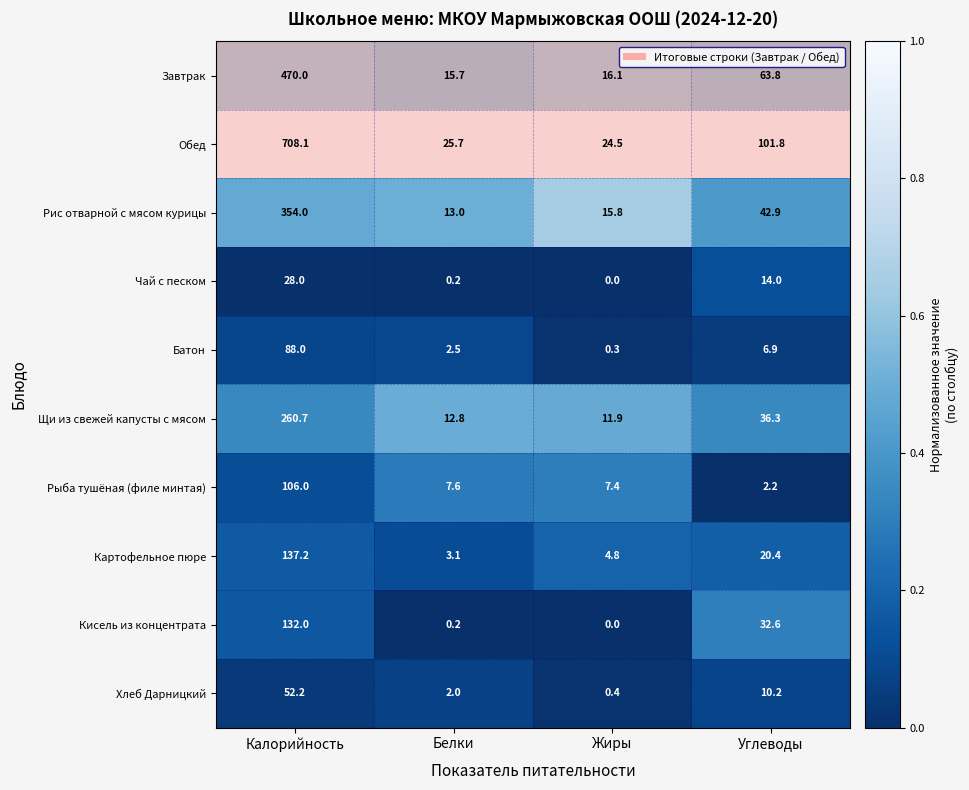

At which category is the sum across all series the highest?

Калорийность